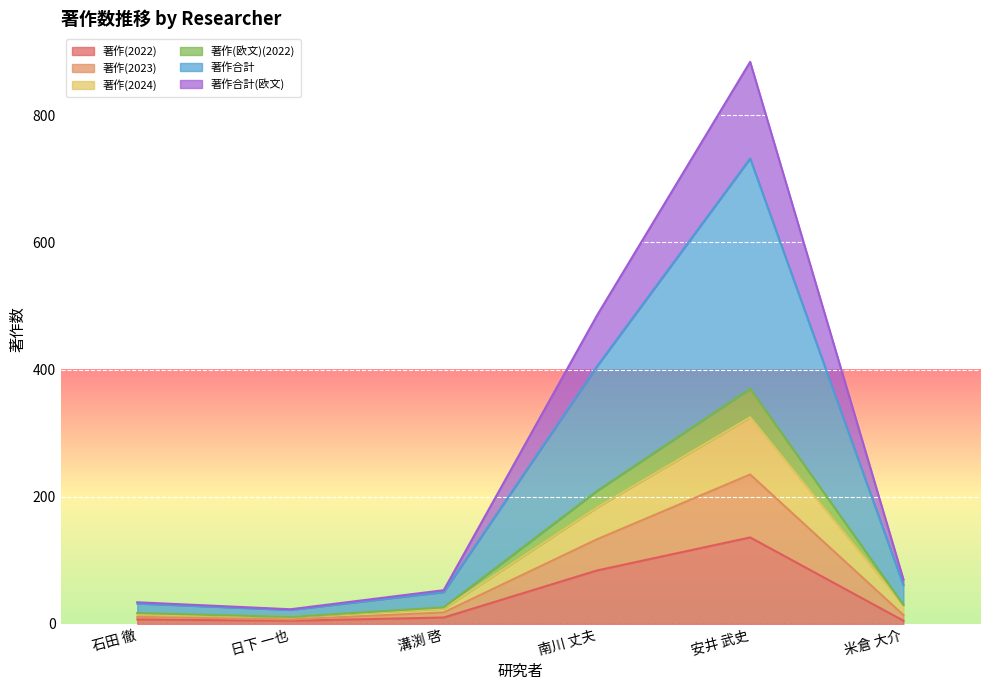

At which category is the sum across all series the highest?

安井 武史